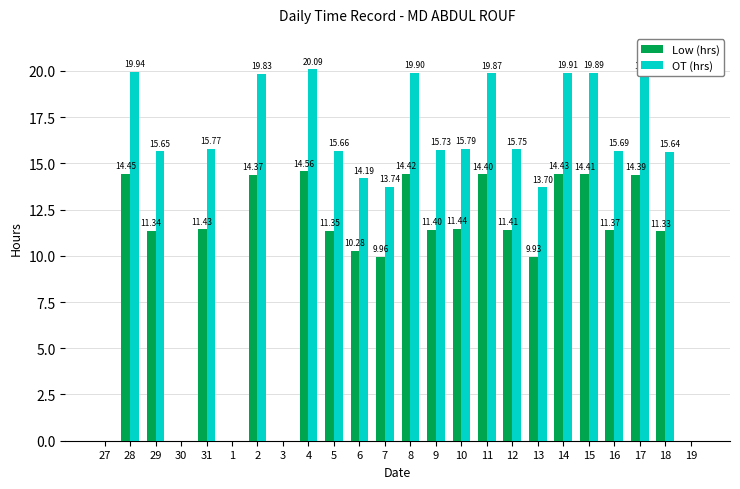

Which category has the highest value in the Low (hrs) series?

4